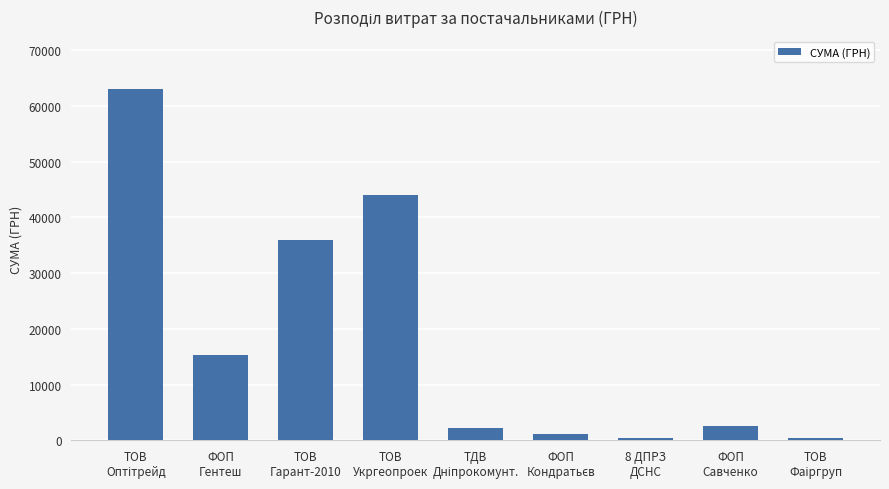

What is the difference between the maximum and minimum values?

62627.2